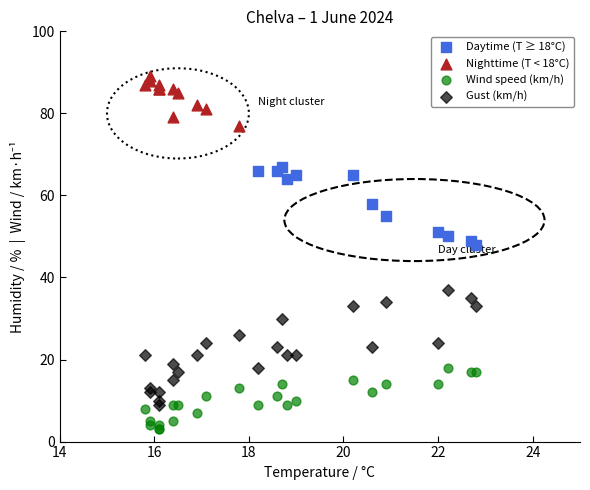

What are all the series names shown in the legend?

Daytime (T ≥ 18°C), Nighttime (T < 18°C), Wind speed (km/h), Gust (km/h)